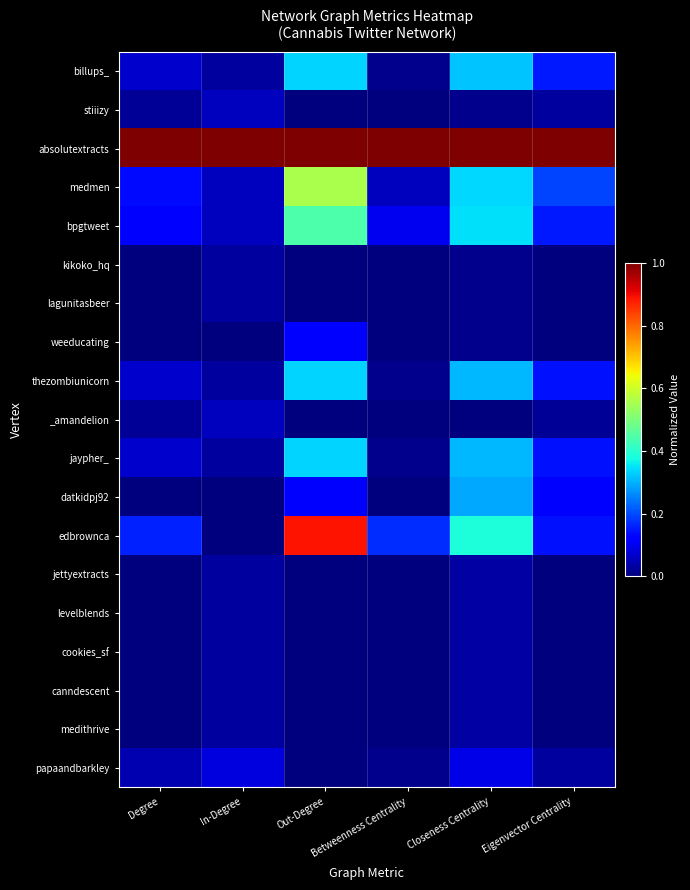

What is the total value across all series at In-Degree?

1.6